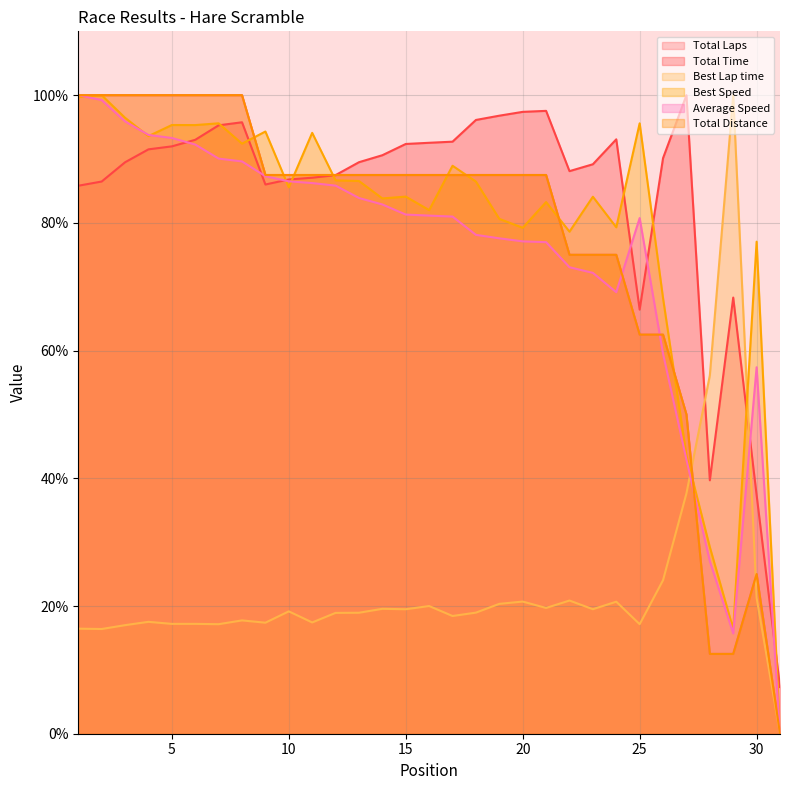

Which series has the widest spread of values?

Total Laps